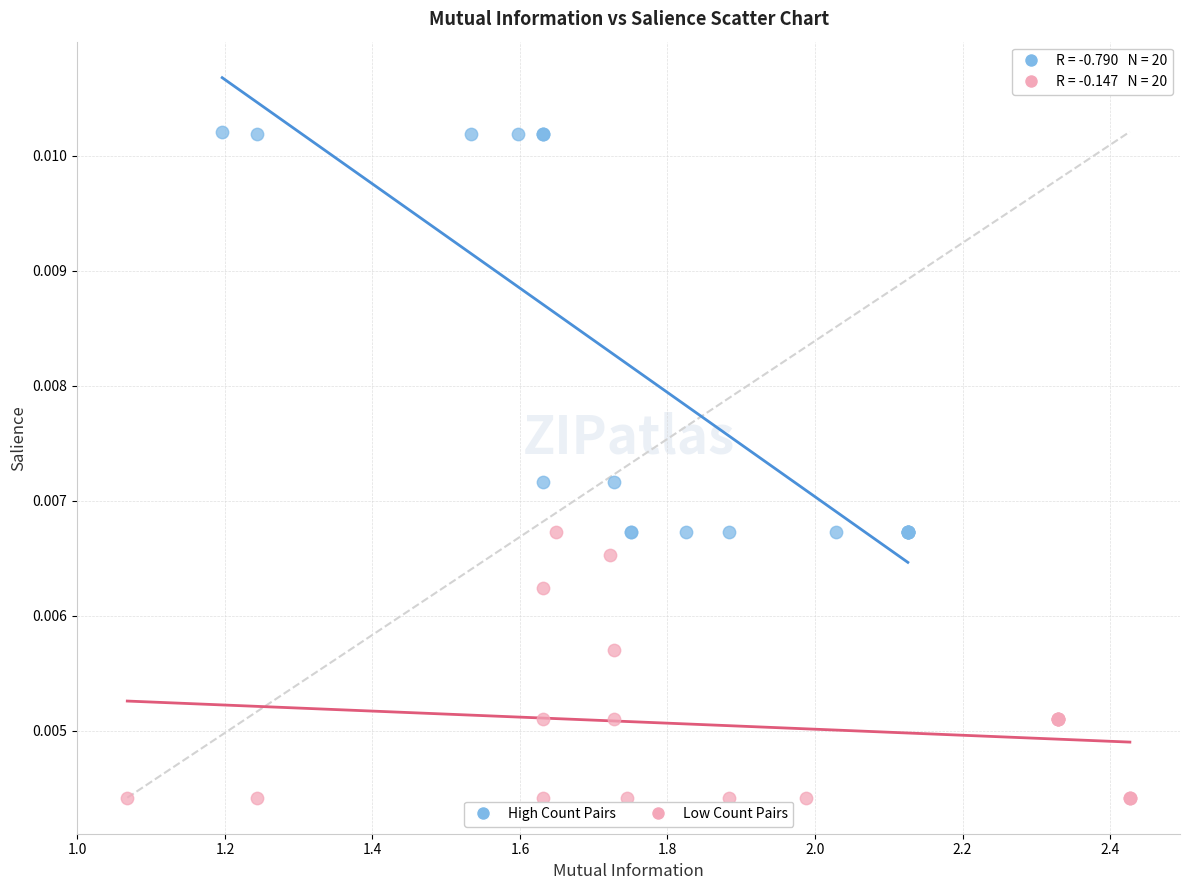

Which series reaches the maximum Y coordinate?

High Count Pairs